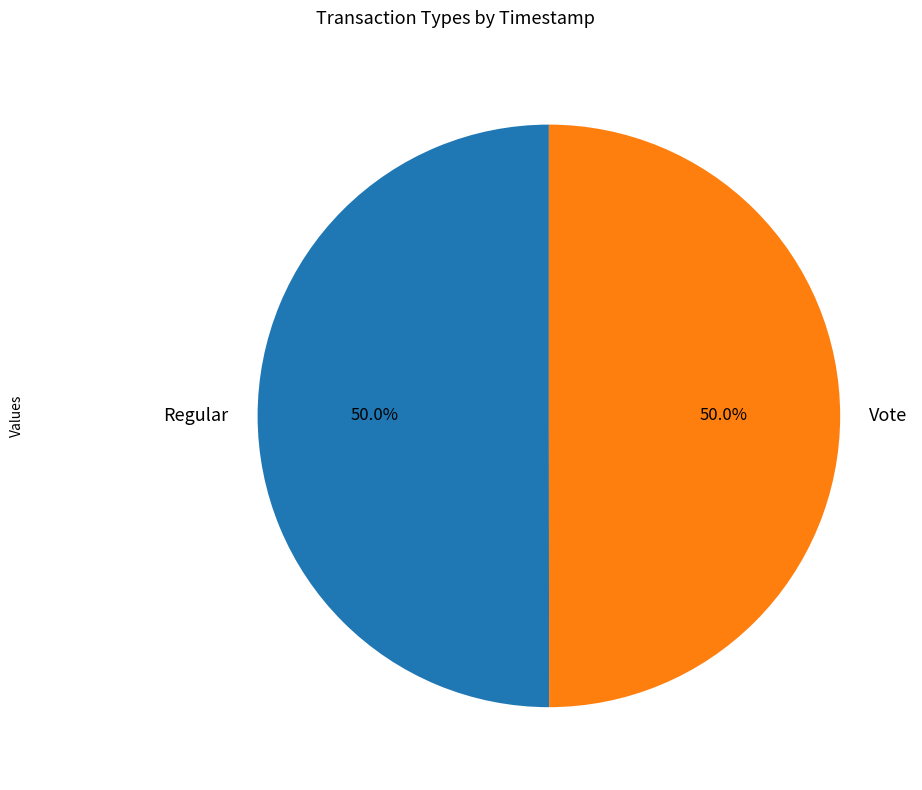

To the nearest percent, what percentage of the pie is Regular?

50%